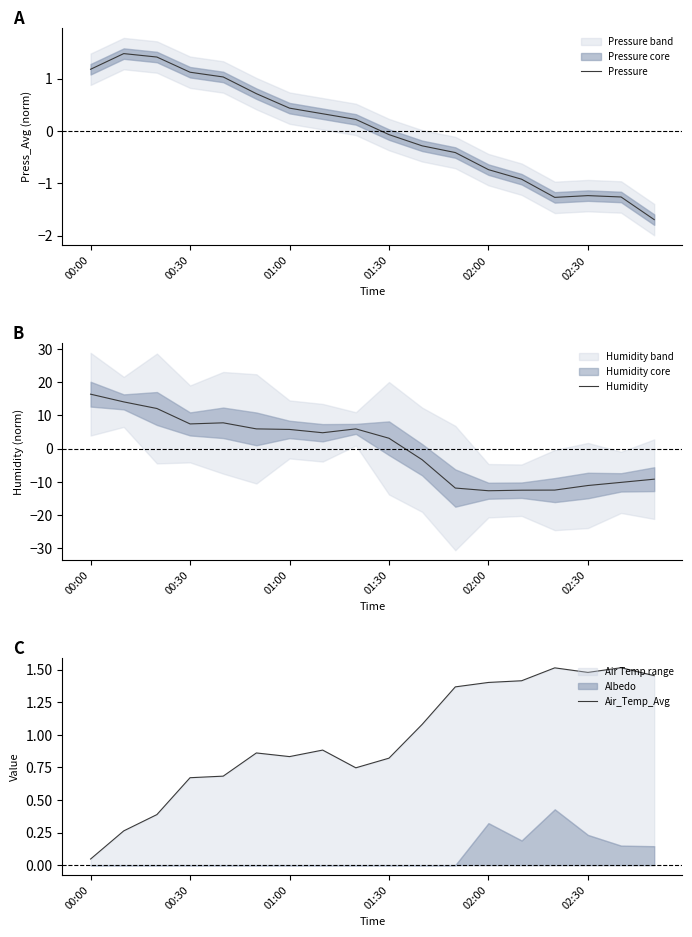

What is the highest value of the Pressure series?

1.5